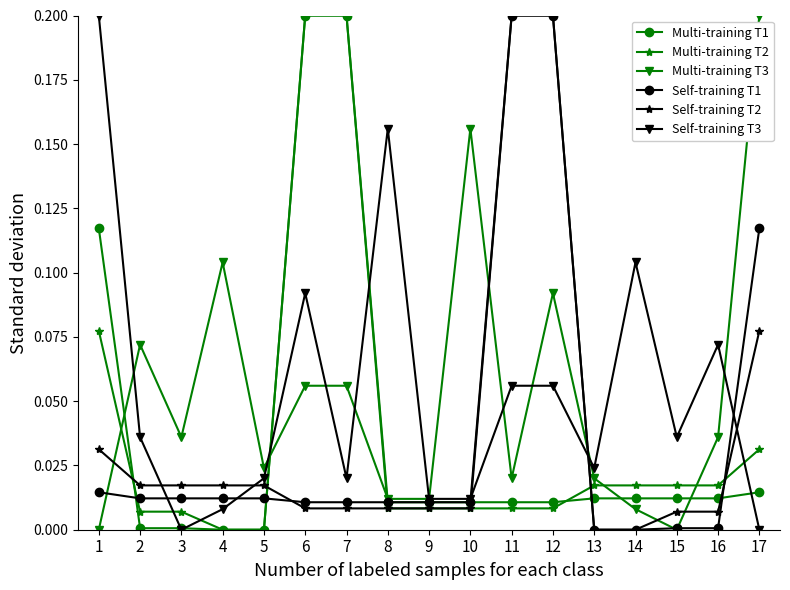

True or false: Self-training T1 has a value of 0.2 at 17.

False